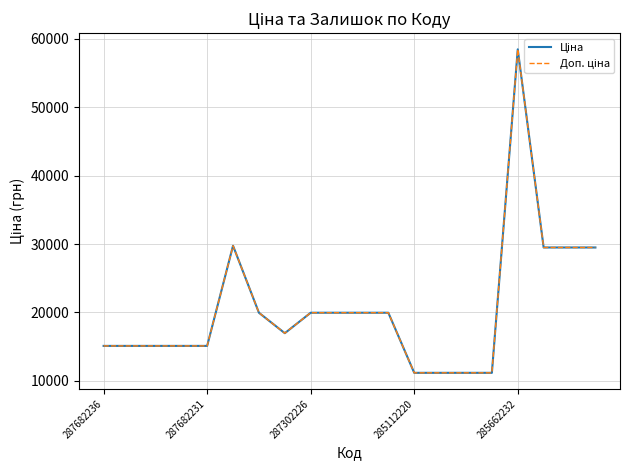

At which label does Ціна first exceed 19964?

5